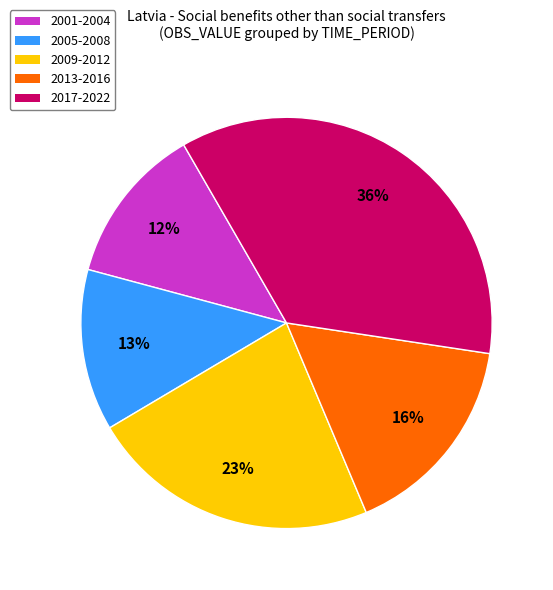

To the nearest percent, what is the average slice percentage?

20%